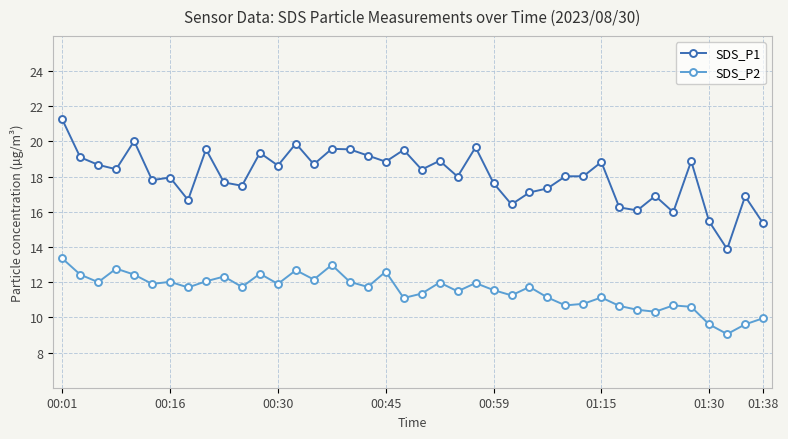

List the series in order of their overall mean, lowest first.

SDS_P2, SDS_P1